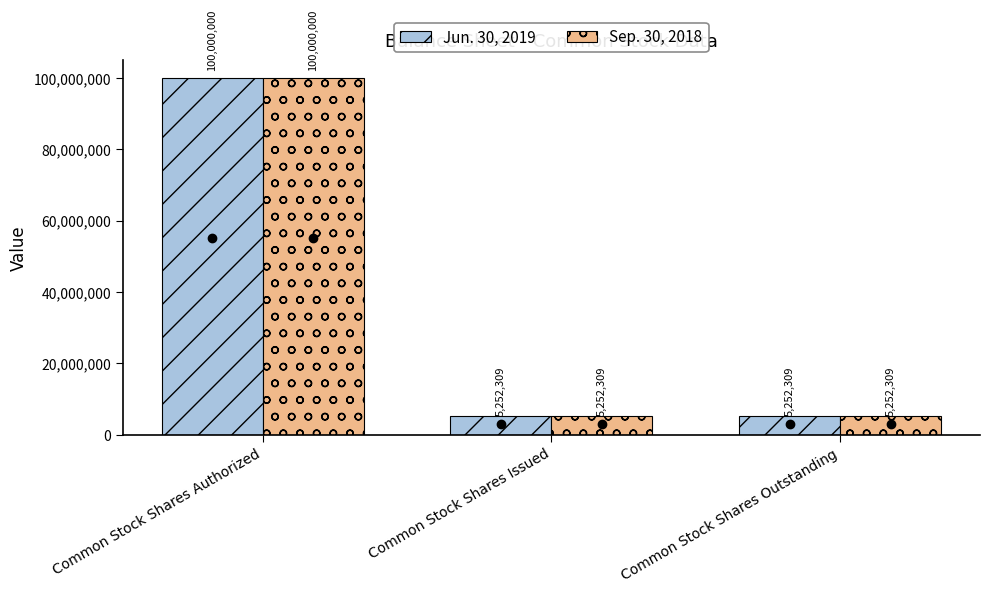

Is the value of Jun. 30, 2019 at Common Stock Shares Authorized greater than the value of Sep. 30, 2018 at Common Stock Shares Outstanding?

Yes